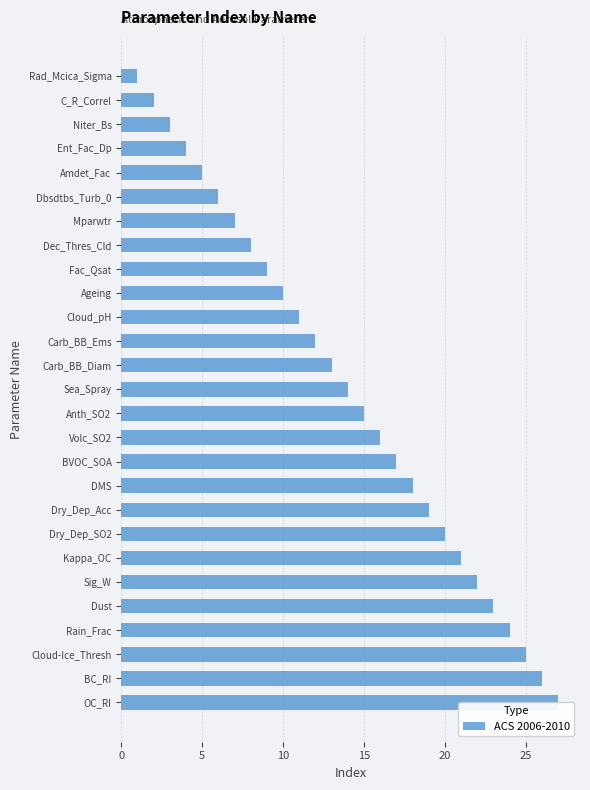

What is the value of the 7th bar from the left?

7